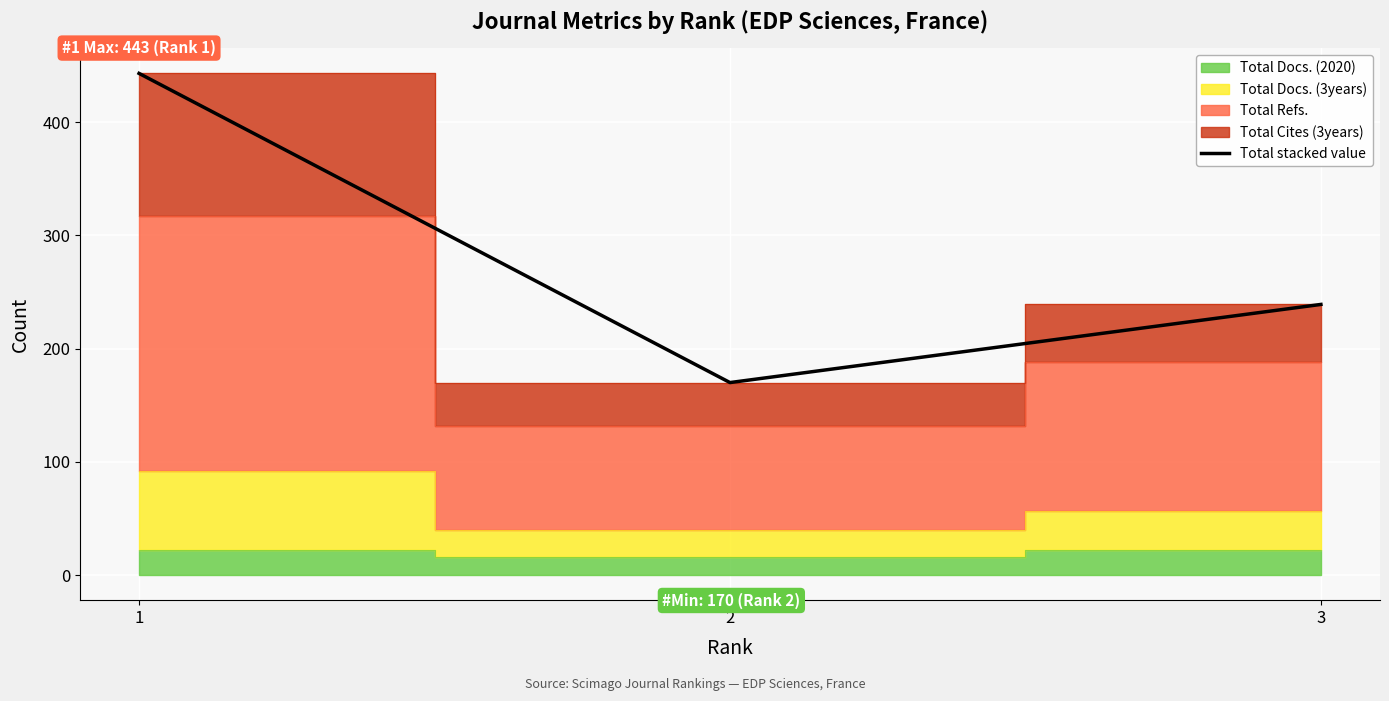

Where does the data first go above 239?

1